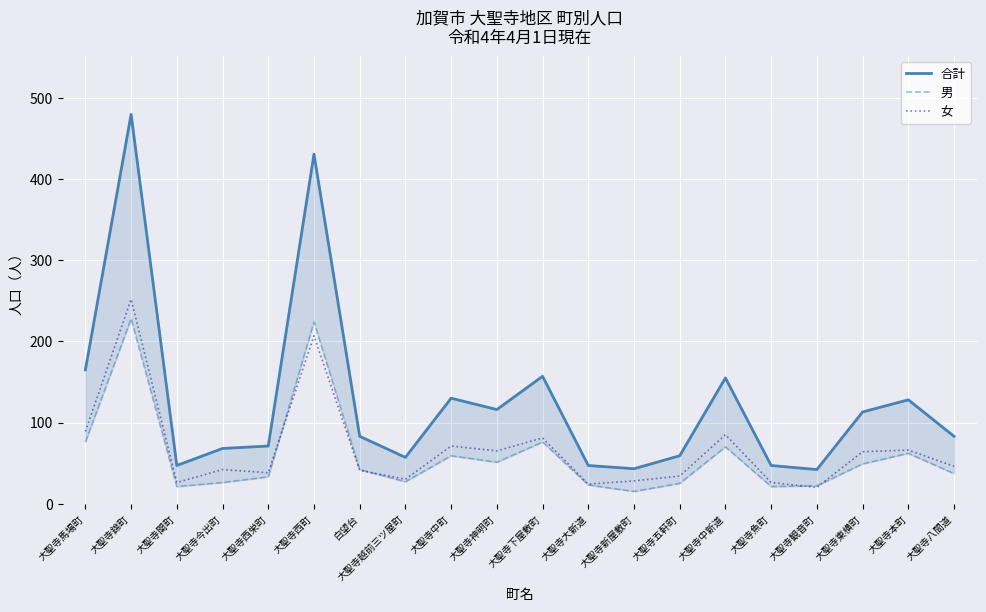

At which category is the sum across all series the highest?

大聖寺錦町